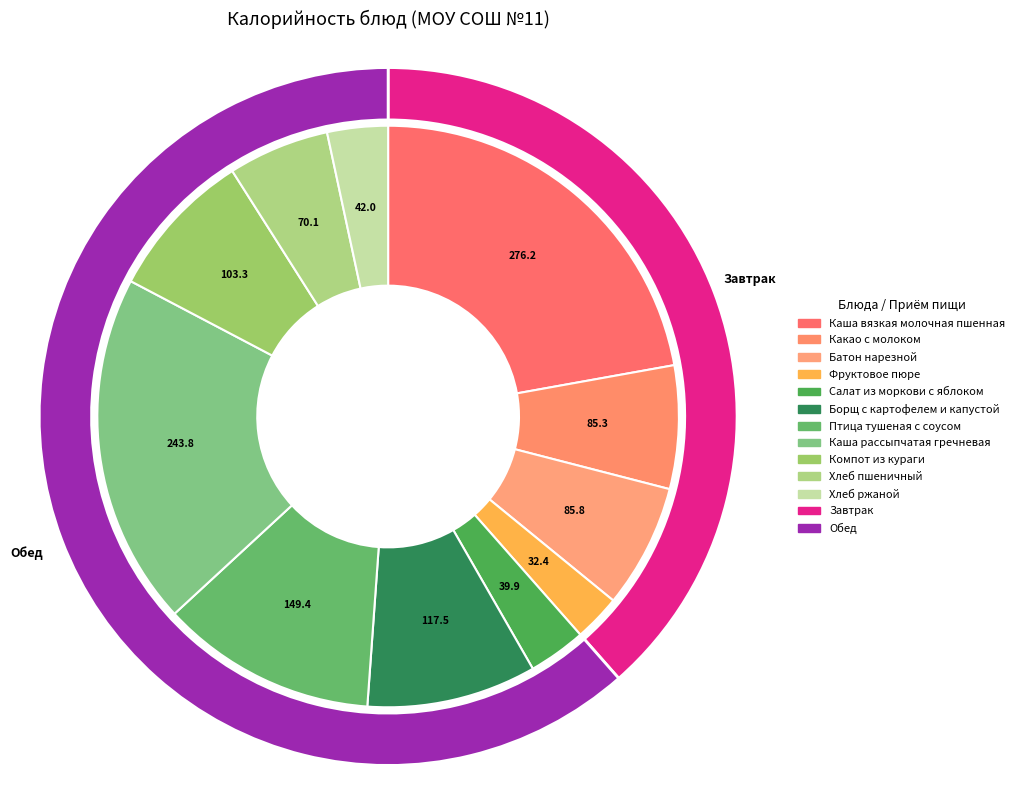

Does Каша вязкая молочная пшенная account for over 50% of the chart?

No